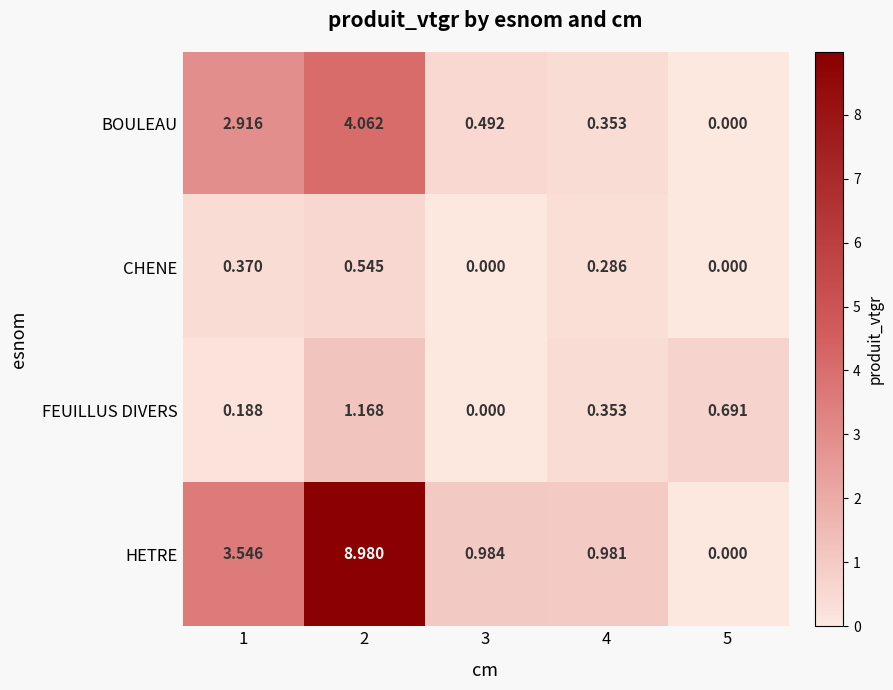

Which series has the largest range (max minus min)?

HETRE